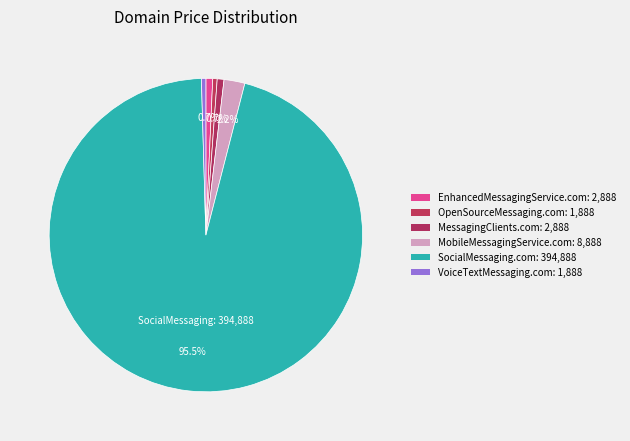

Count the number of slices in the pie.

6